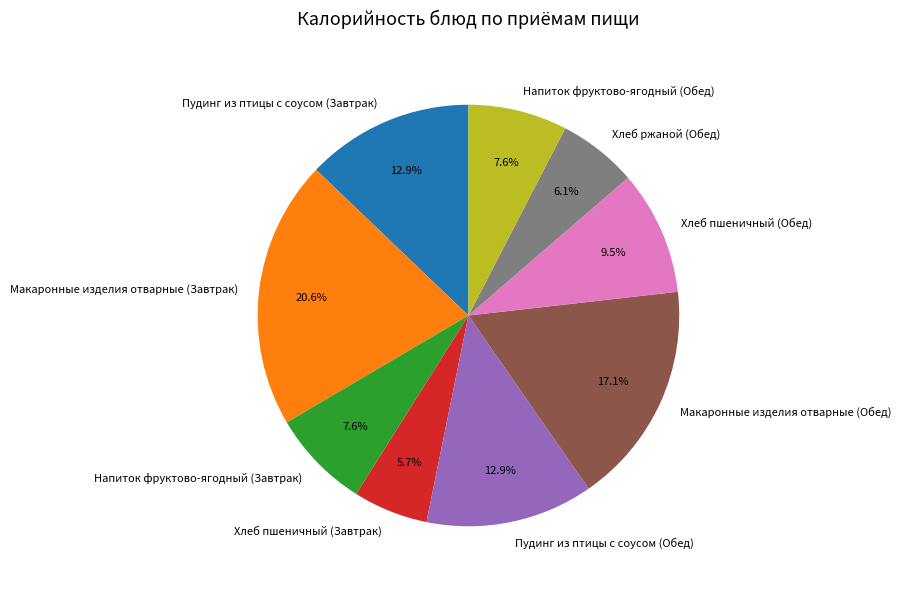

To the nearest percent, what portion does Макаронные изделия отварные (Обед) represent?

17%